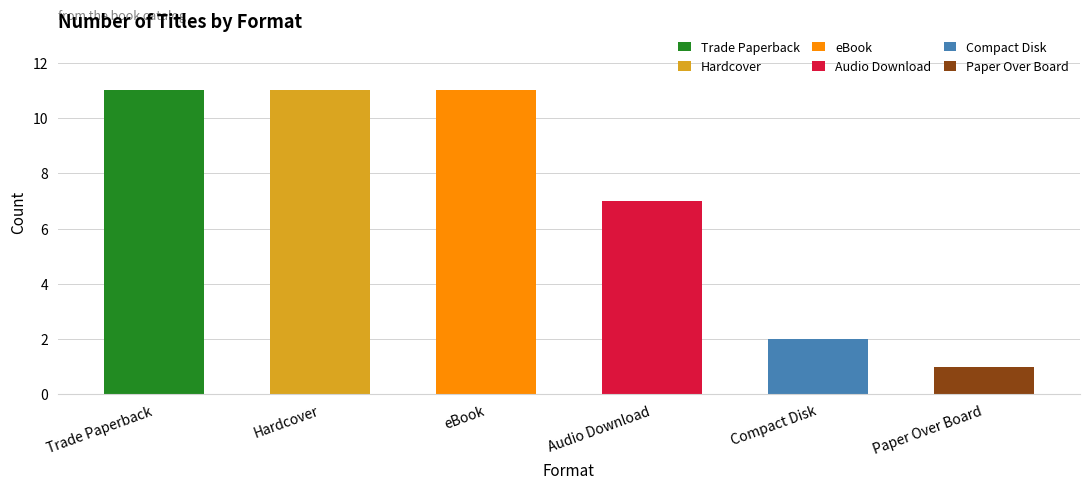

What is the label of the 5th bar from the right?

Hardcover